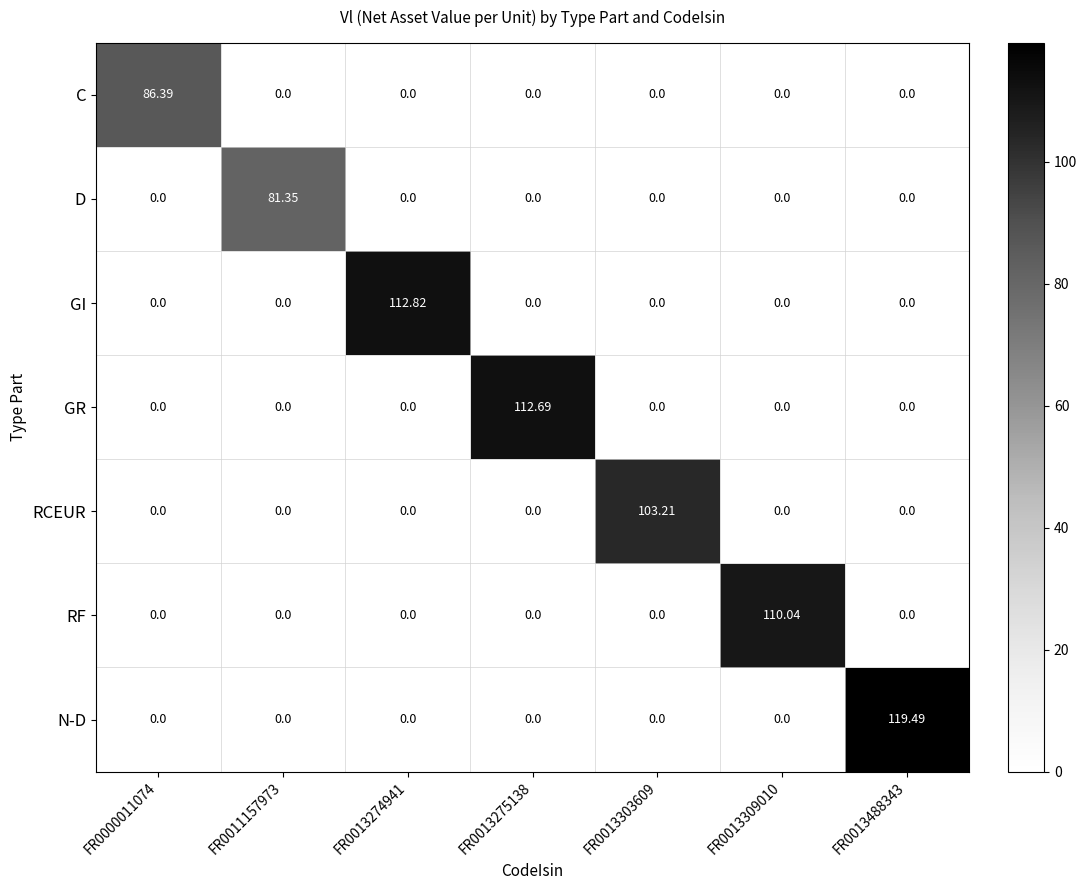

Count the number of data series in this chart.

7